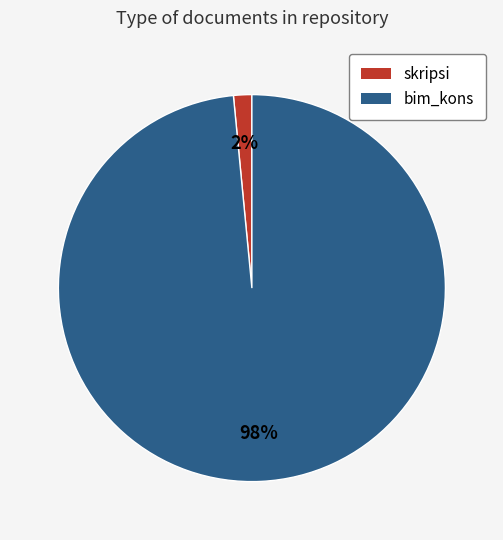

Is it true that bim_kons is 93% of the pie?

False